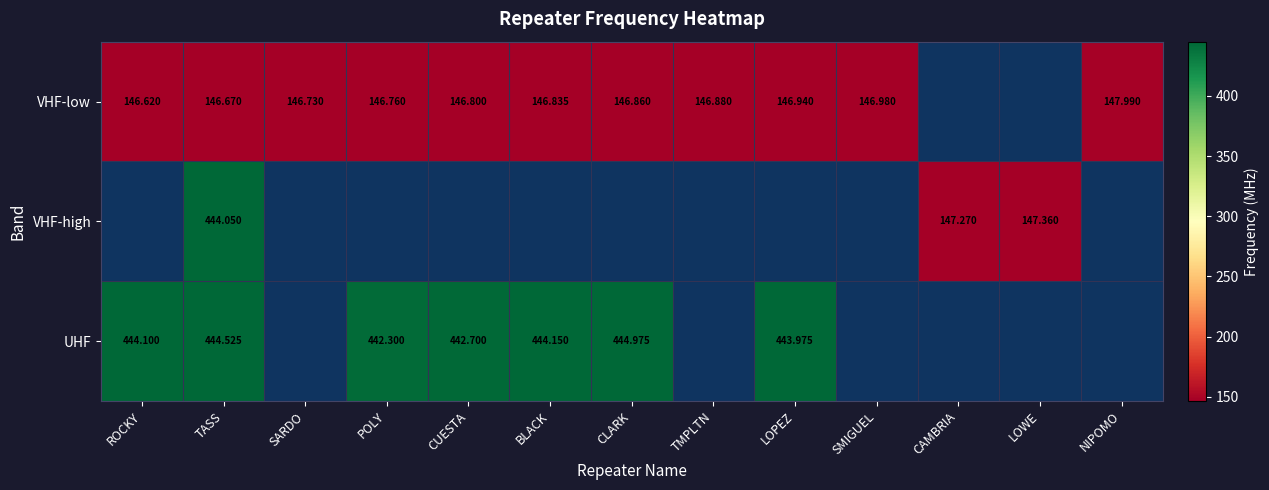

List the labels in order of UHF value, largest first.

CLARK, TASS, BLACK, ROCKY, LOPEZ, CUESTA, POLY, SARDO, TMPLTN, SMIGUEL, CAMBRIA, LOWE, NIPOMO